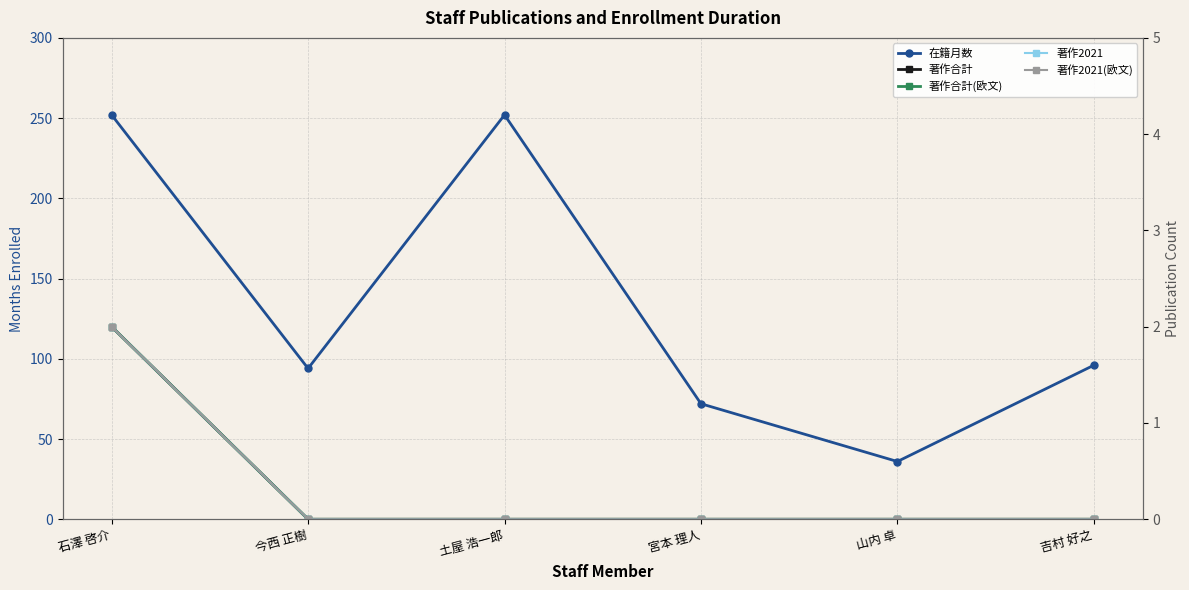

At which category is the sum across all series the highest?

石澤 啓介